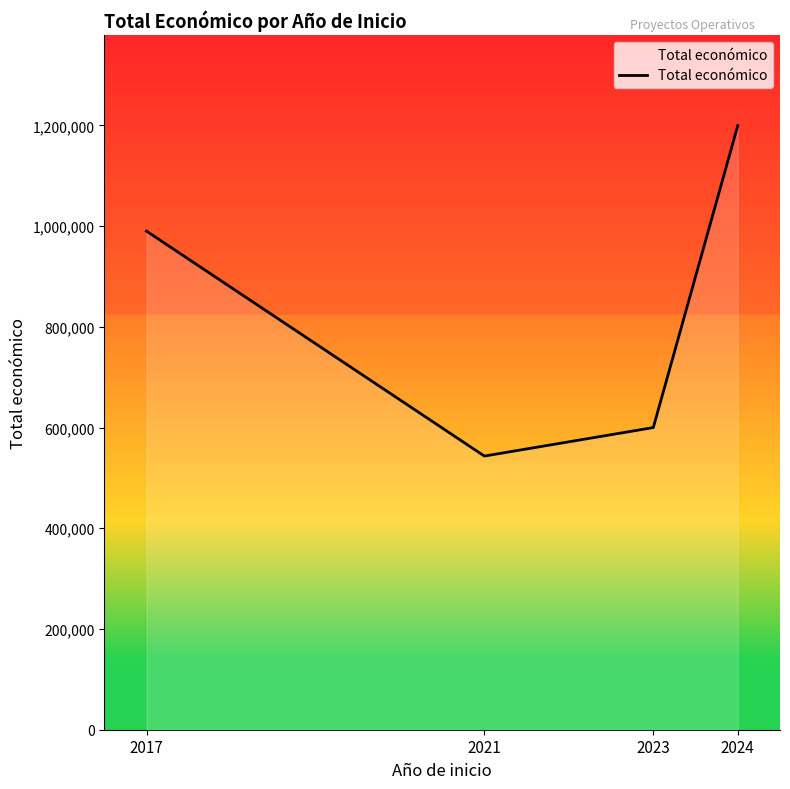

True or false: the data shows 599970 at 2023.

True